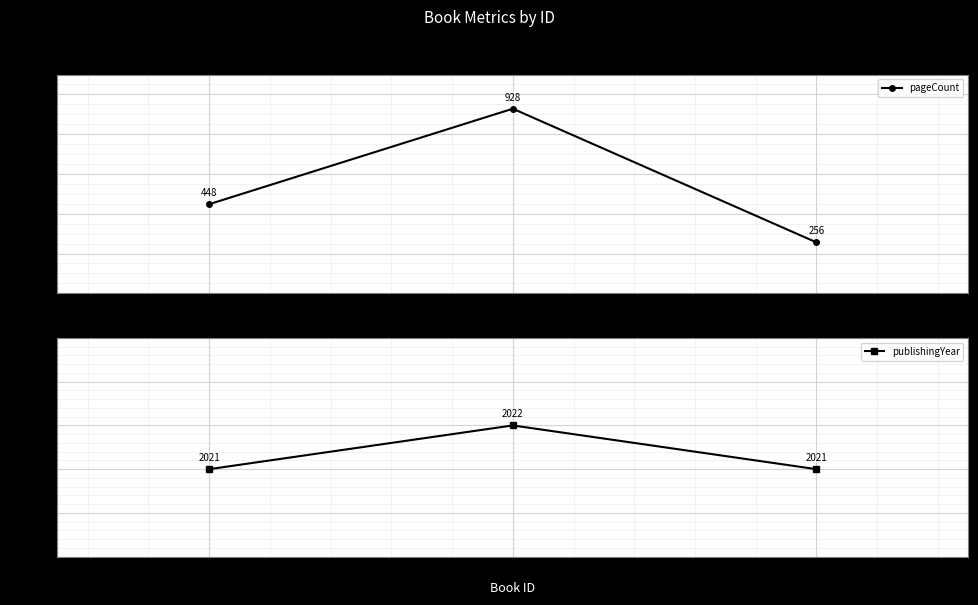

How many values in the pageCount series are below 448?

1